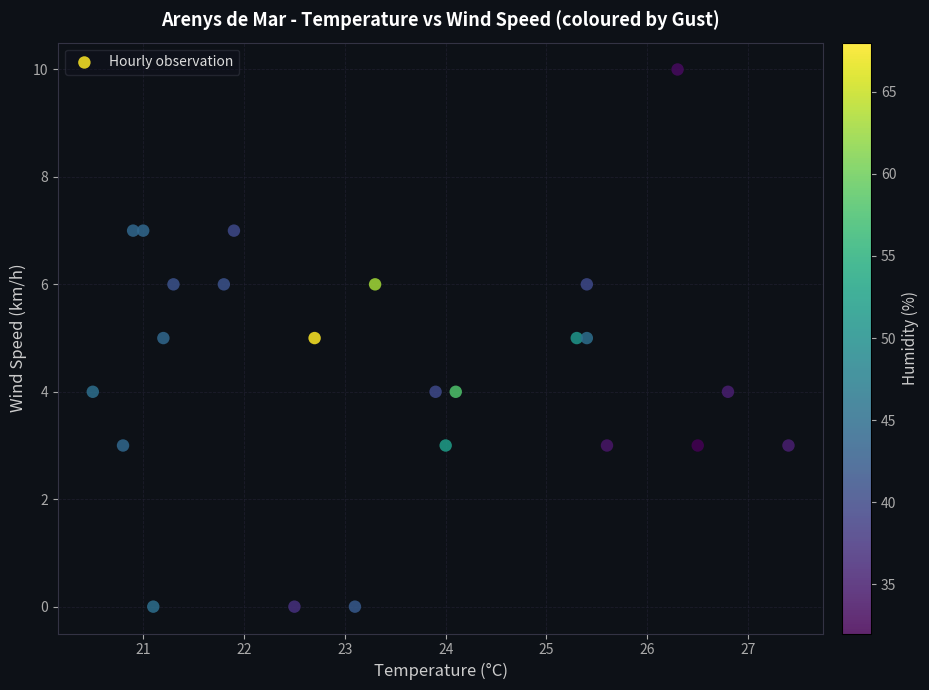

What is the range of Y values (max minus min)?

10